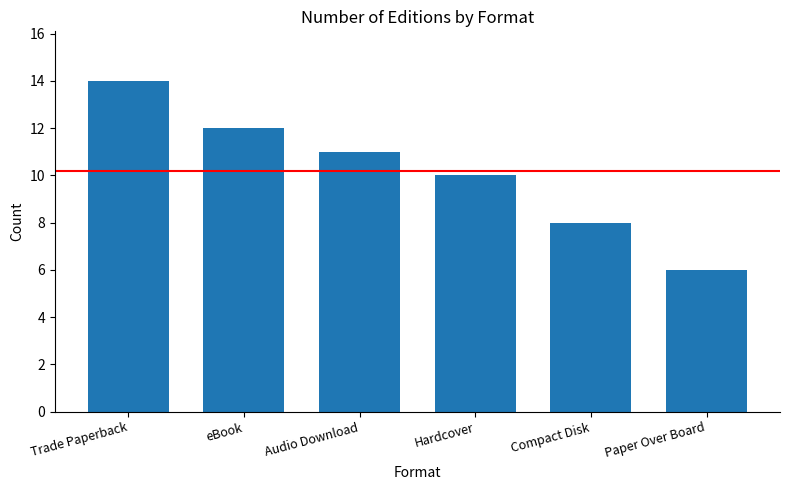

Which label corresponds to the smallest value in the chart?

Paper Over Board